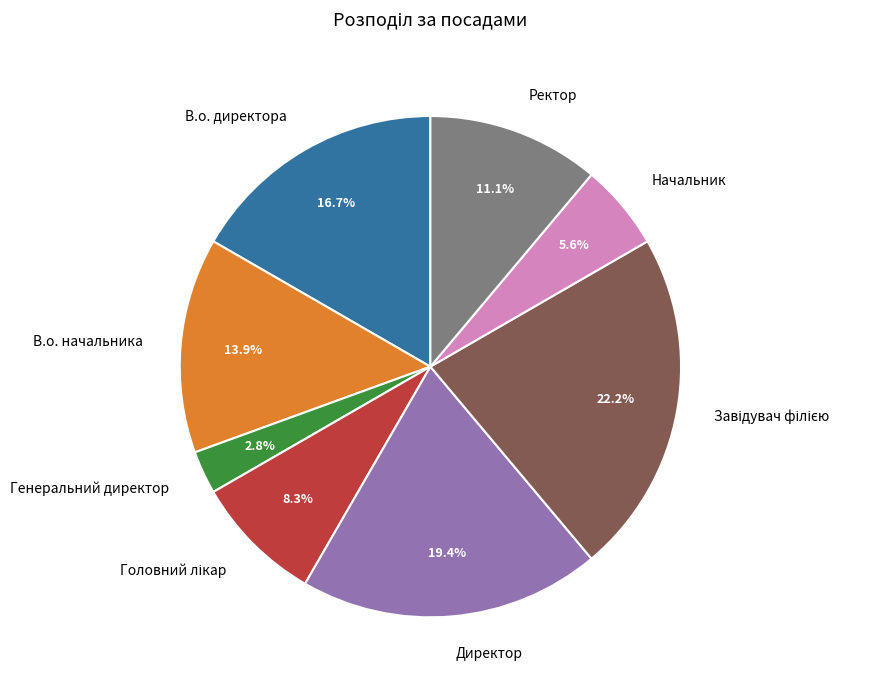

To the nearest percent, what is the combined percentage of Ректор and Генеральний директор?

14%